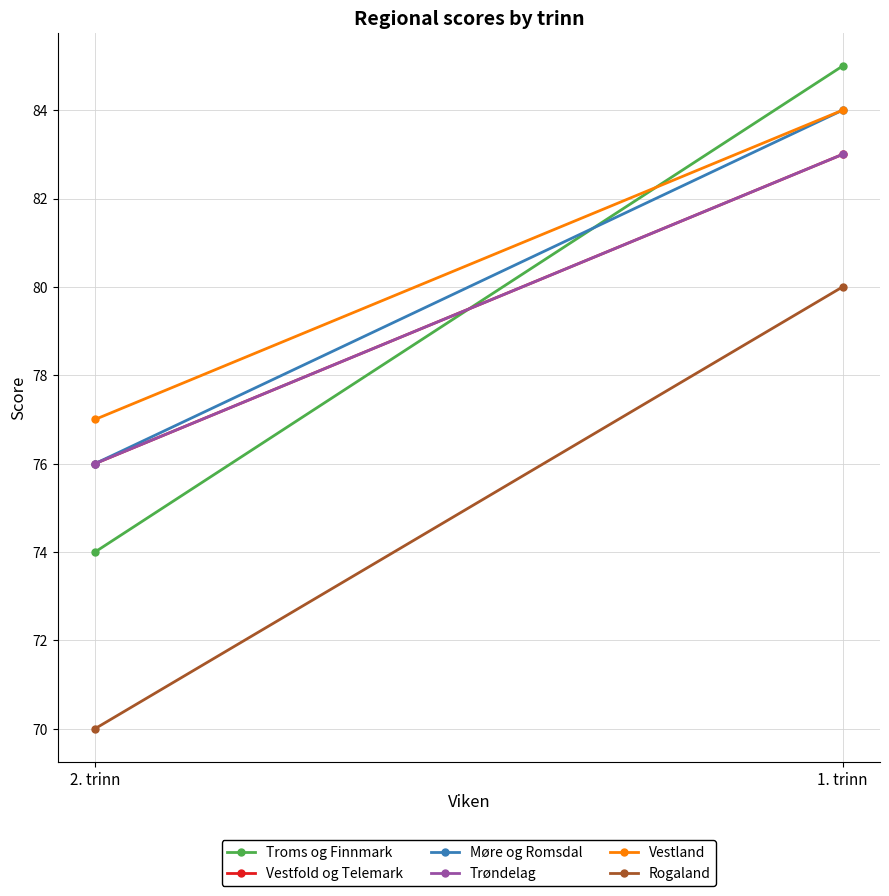

Reading right to left, list all the values displayed in this chart.

Troms og Finnmark: 74	85
Vestfold og Telemark: 76	83
Møre og Romsdal: 76	84
Trøndelag: 76	83
Vestland: 77	84
Rogaland: 70	80